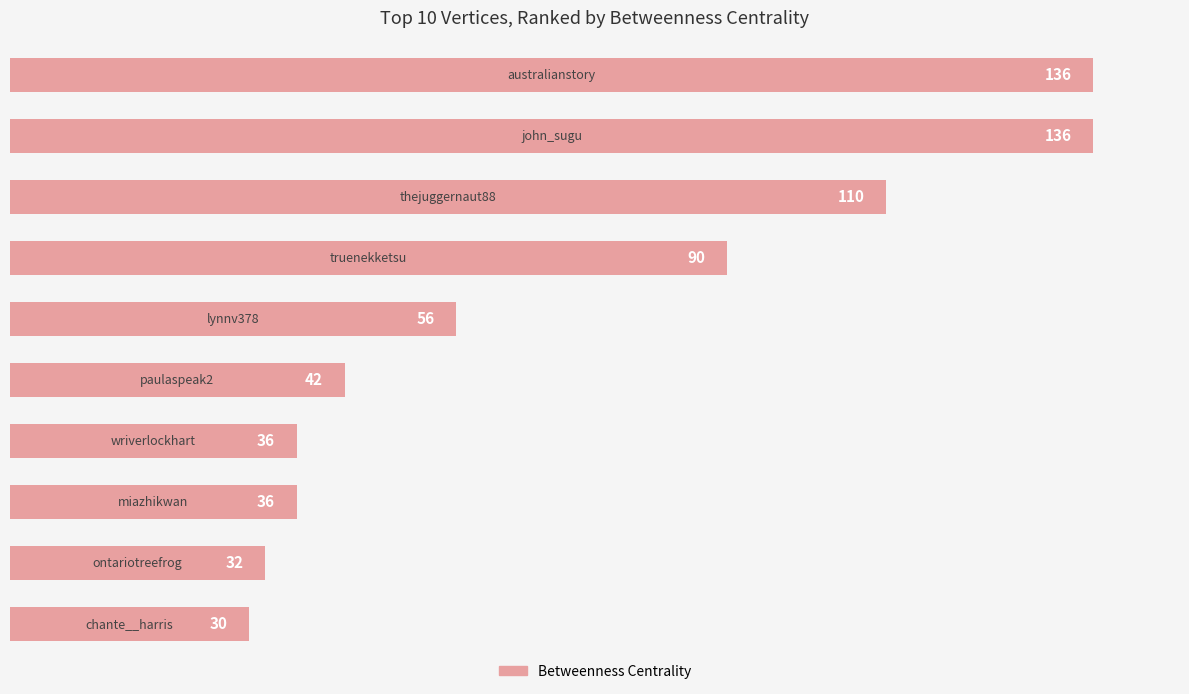

What is the minimum value shown in the chart?

30